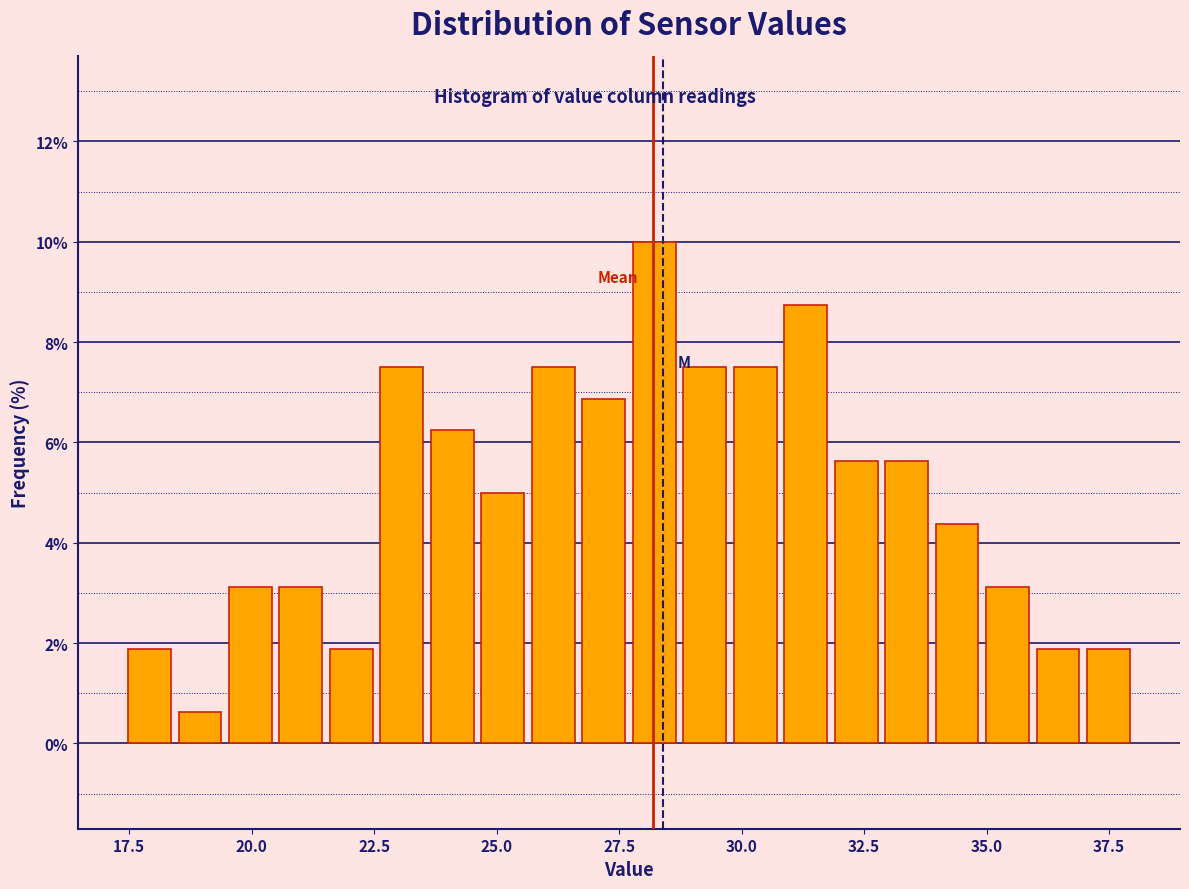

Read against the x-axis, roughly where is the centre of the tallest bar?

28.0